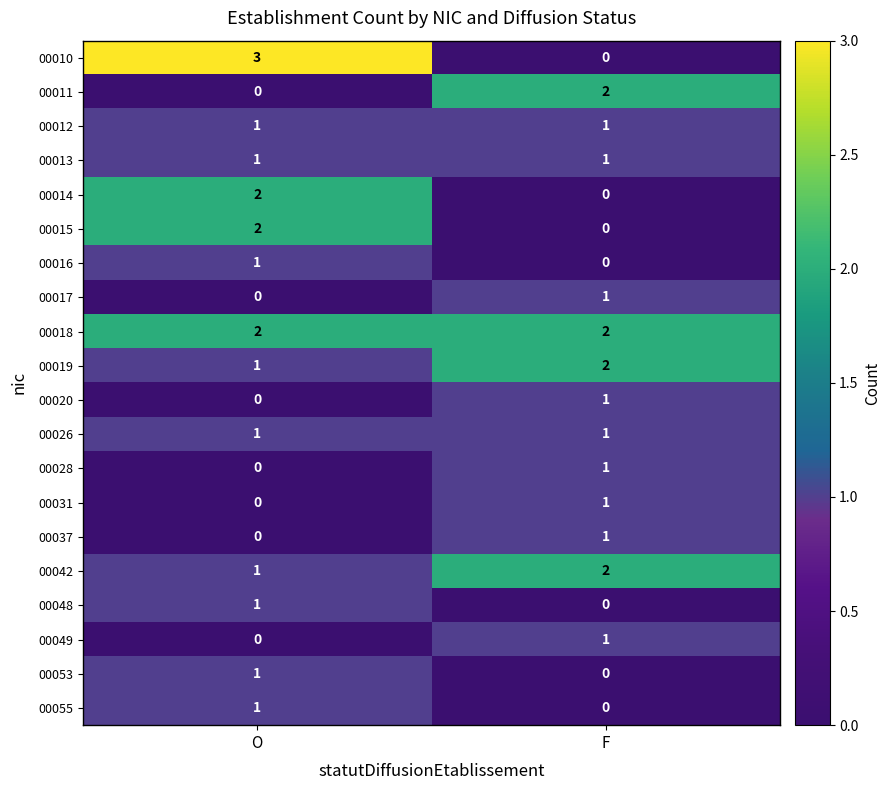

True or false: 00018 has a value of 1 at F.

False